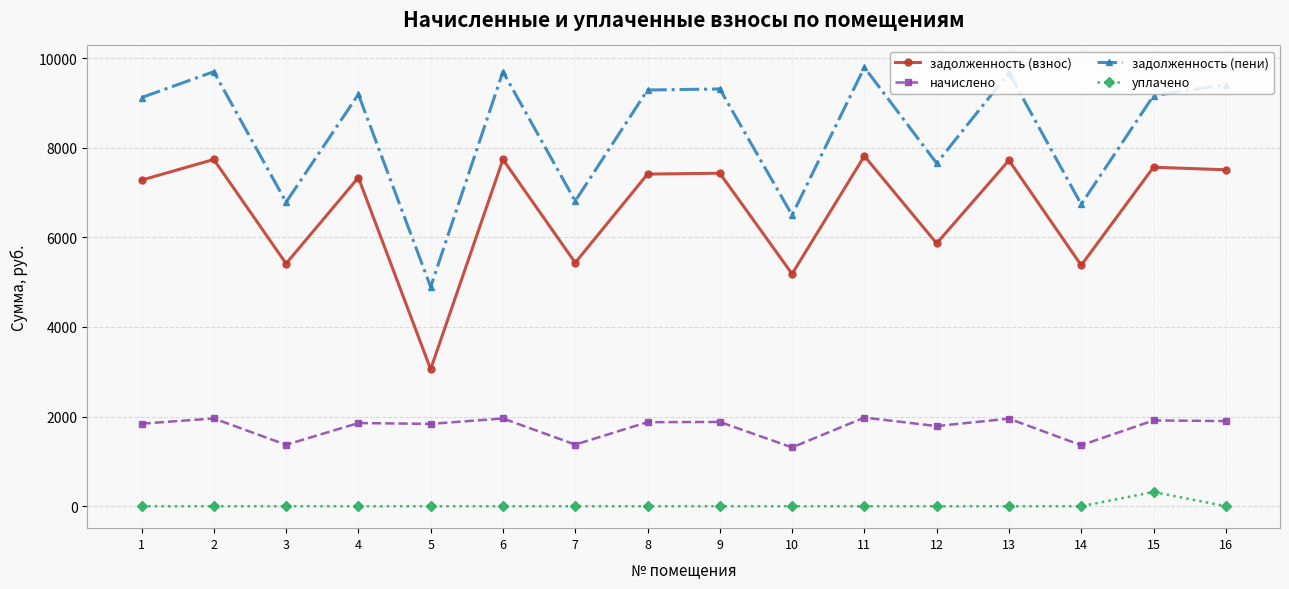

Does the chart display data point markers on the line(s)?

Yes